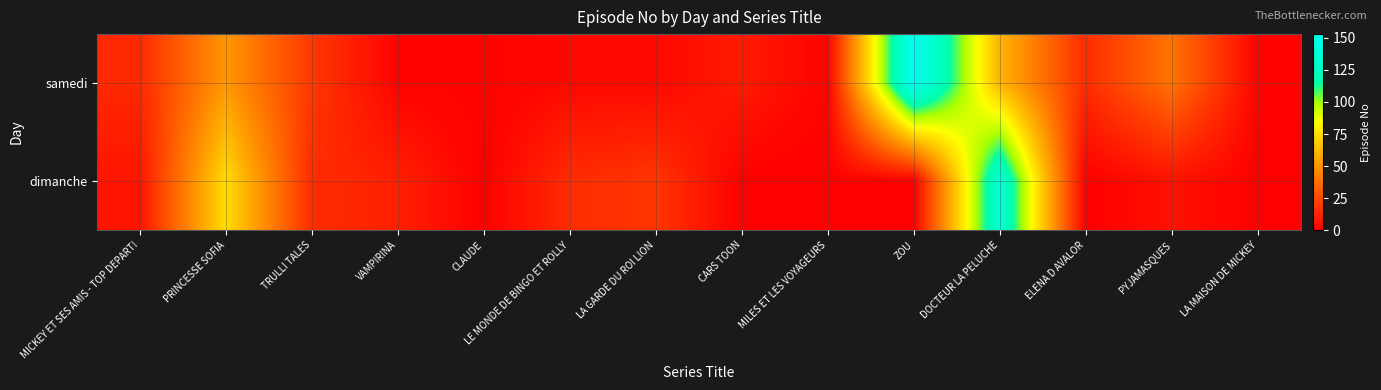

What is the total value across all series at PRINCESSE SOFIA?

125